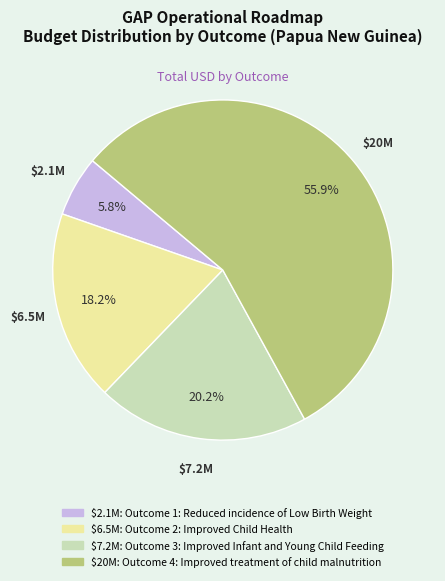

Which slice represents more than half of the pie?

Outcome 4: Improved treatment of child malnutrition